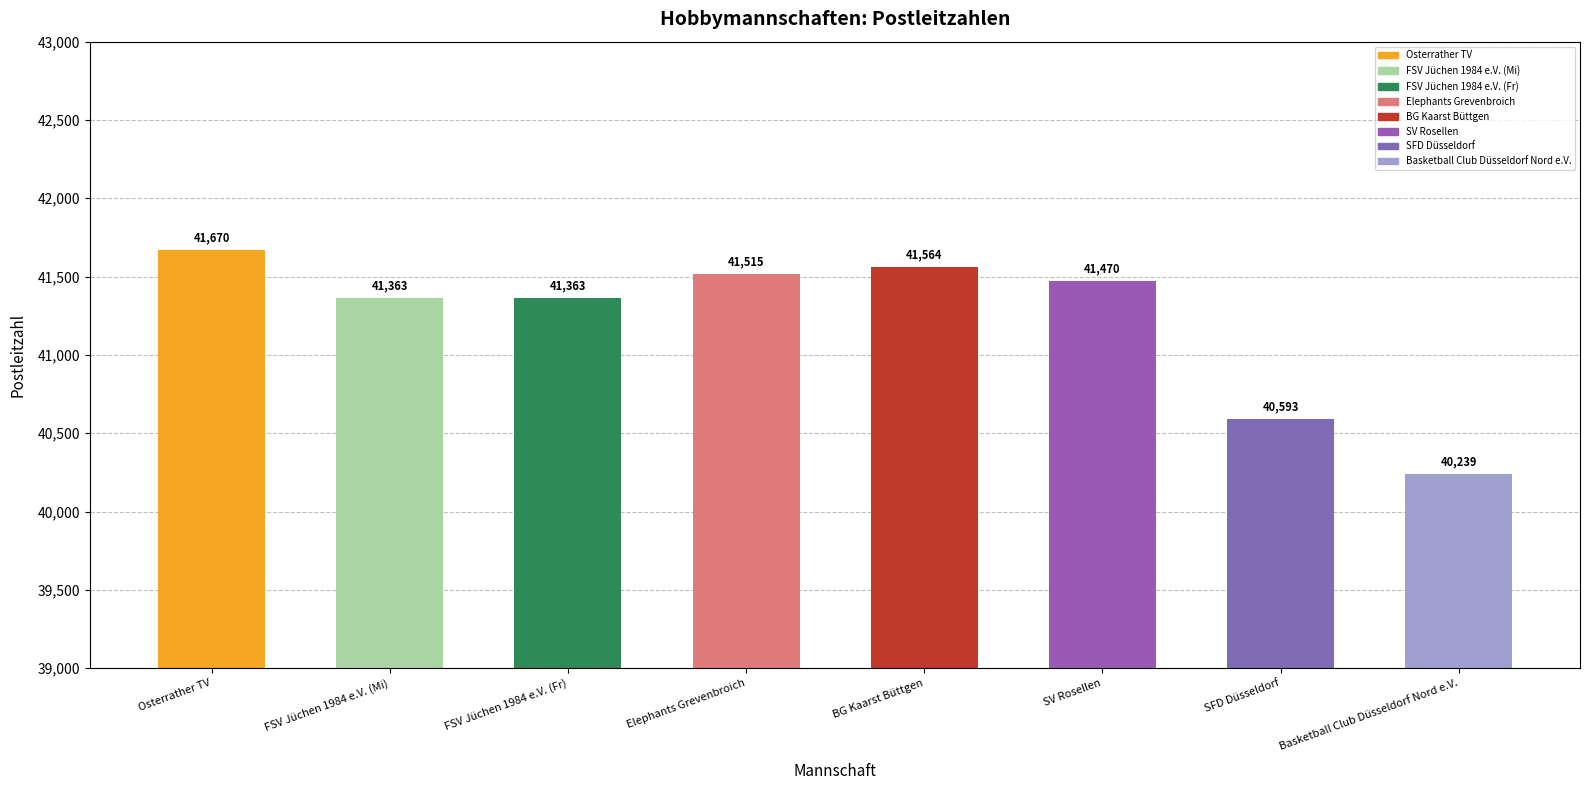

How many bars are there in total?

8